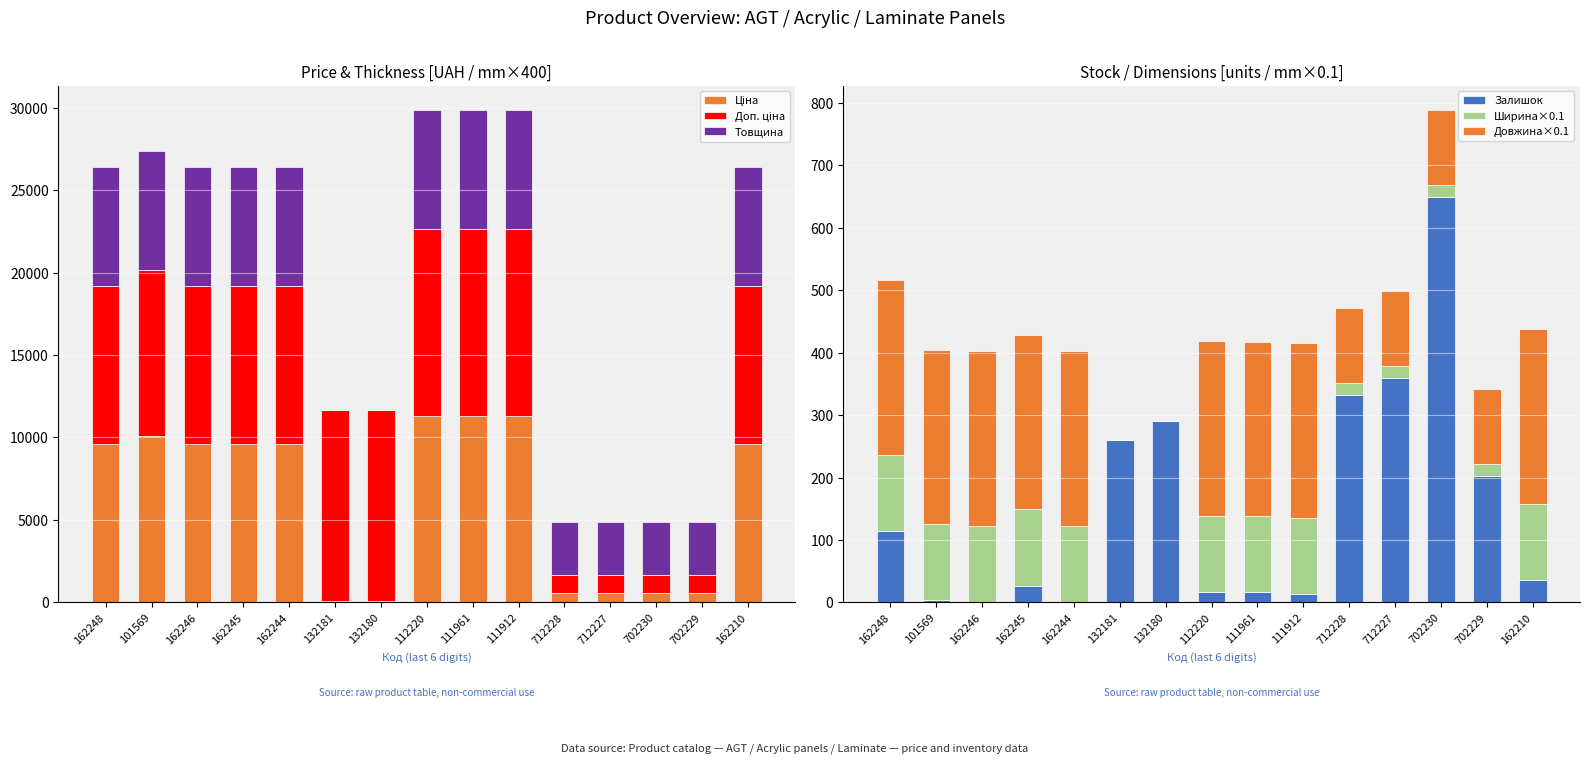

List the labels in order of Ширина×0.1 value, smallest first.

132181, 132180, 712228, 712227, 702230, 702229, 162248, 101569, 162246, 162245, 162244, 112220, 111961, 111912, 162210